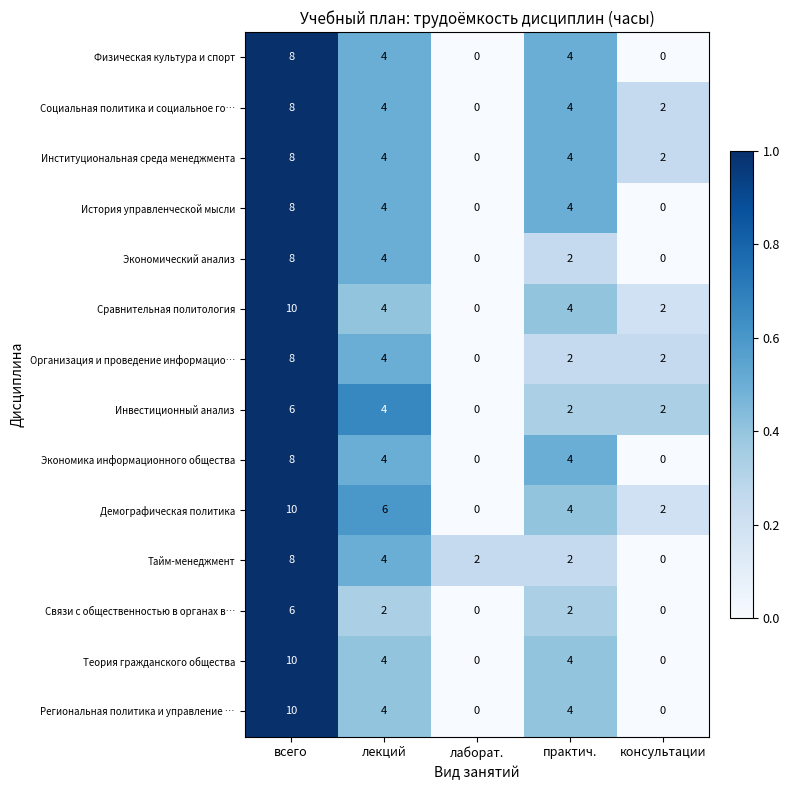

What is the difference between the Экономика информационного общества values at лекций and консультации?

4